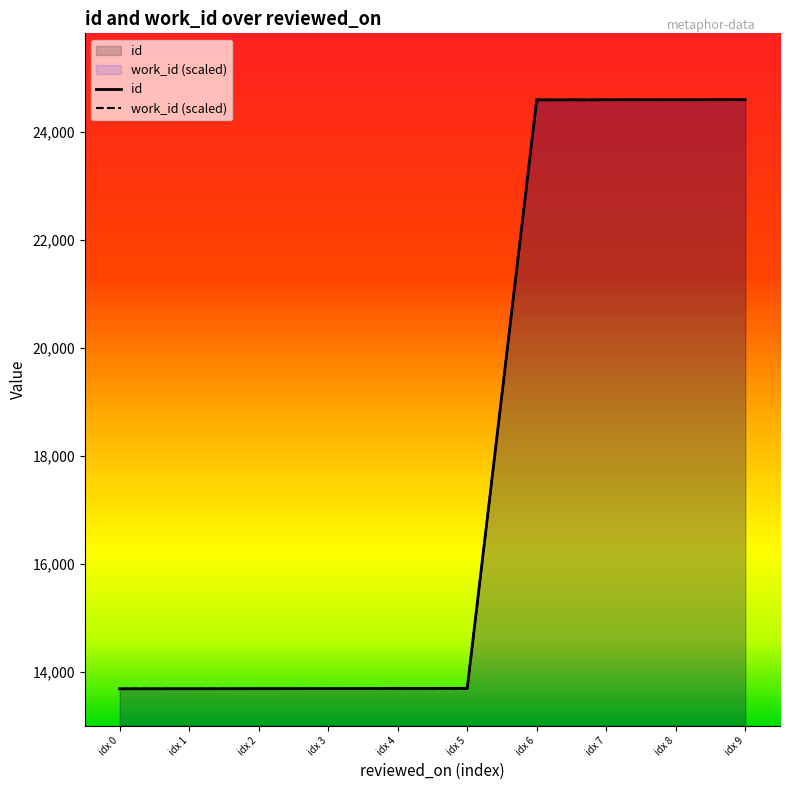

Is the value of work_id (scaled) at idx 2 greater than the value of id at idx 6?

No